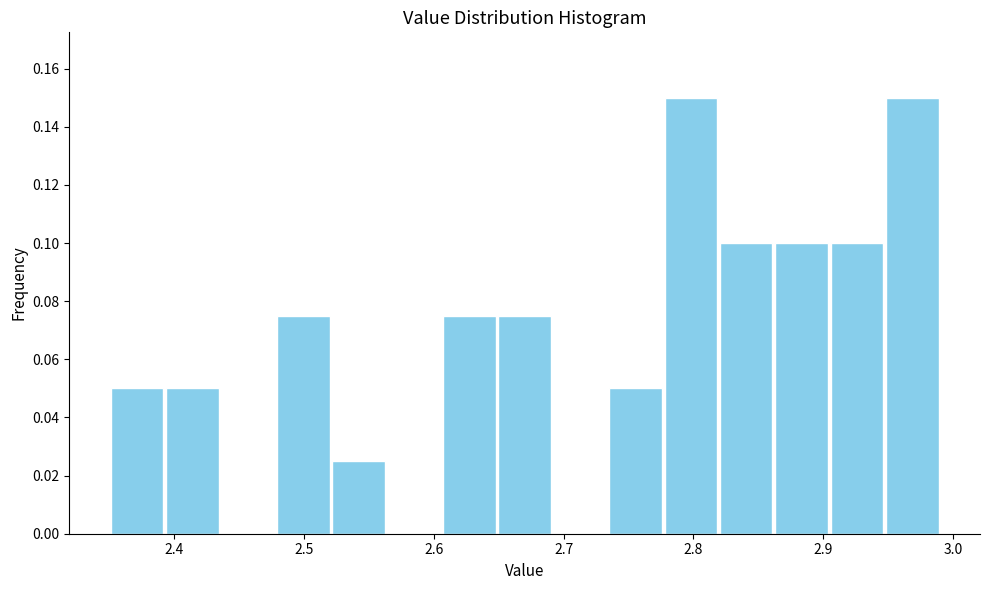

Reading left to right, list every bar in this chart as the range it spans on the x-axis followed by its height. Neither the bar edges nor the heights are printed on the chart, so give them approximately, as read against the axes.

2.35 to 2.39: 0.050
2.39 to 2.44: 0.050
2.44 to 2.48: 0
2.48 to 2.52: 0.076
2.52 to 2.56: 0.026
2.56 to 2.61: 0
2.61 to 2.65: 0.076
2.65 to 2.69: 0.076
2.69 to 2.73: 0
2.73 to 2.78: 0.050
2.78 to 2.82: 0.150
2.82 to 2.86: 0.100
2.86 to 2.90: 0.100
2.90 to 2.95: 0.100
2.95 to 2.99: 0.150